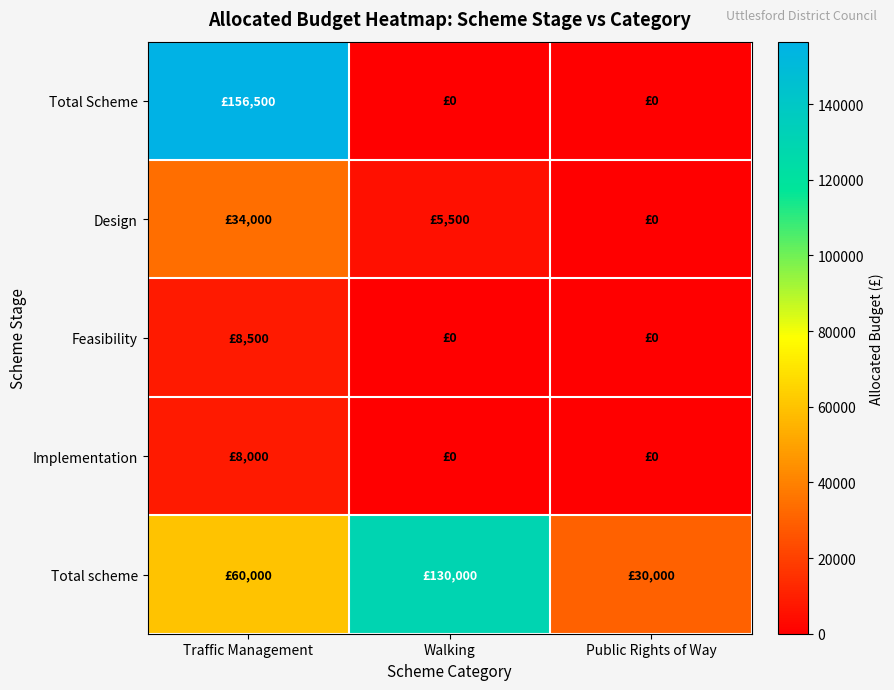

At which category does the chart reach its minimum across all series?

Walking